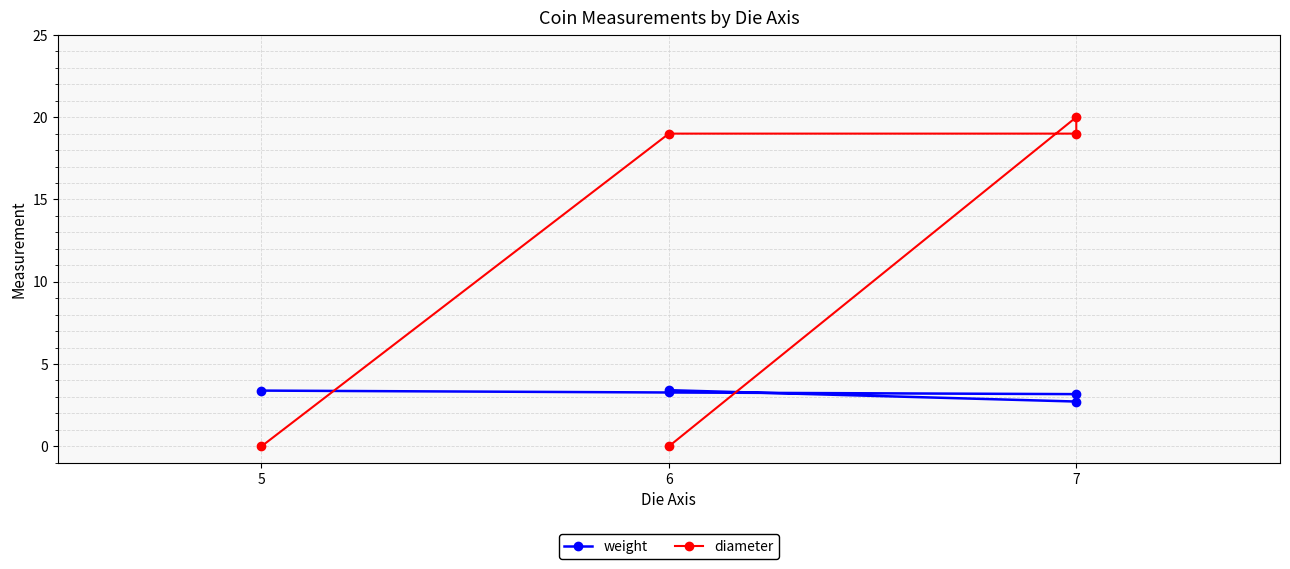

Which has a higher value, 5 or 7?

5